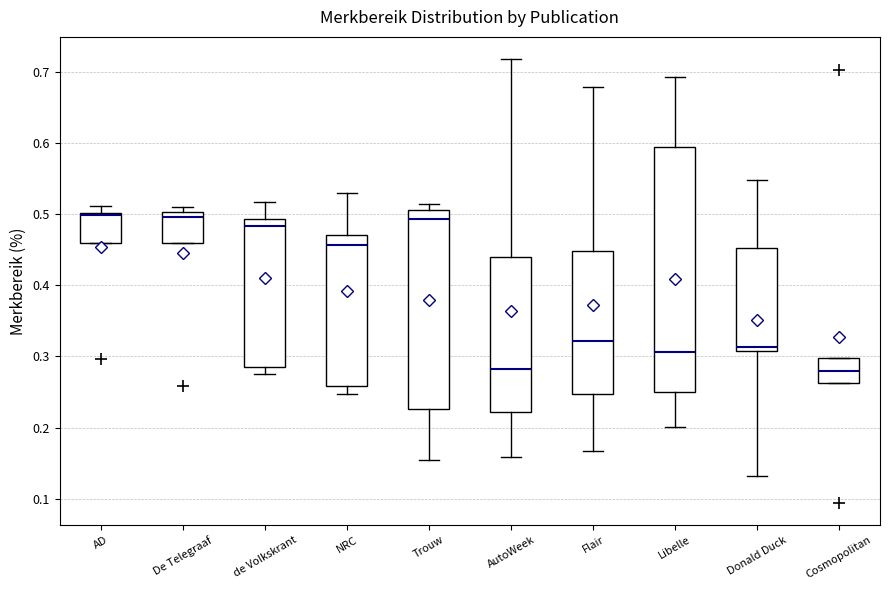

Reading left to right, read every box against the y-axis: the position of its median line, the range the box covers, and the ends of its whiskers. The values are not printed on the chart, so give them approximately, as read against the axis.

AD: median 0.50, box 0.46 to 0.50, whiskers 0.46 to 0.51
De Telegraaf: median 0.50 (just below the box's upper edge), box 0.46 to 0.50, whiskers 0.46 to 0.51
de Volkskrant: median 0.48, box 0.28 to 0.49, whiskers 0.27 to 0.52
NRC: median 0.46, box 0.26 to 0.47, whiskers 0.25 to 0.53
Trouw: median 0.49, box 0.23 to 0.51, whiskers 0.15 to 0.51 (just above the box's upper edge)
AutoWeek: median 0.28, box 0.22 to 0.44, whiskers 0.16 to 0.72
Flair: median 0.32, box 0.25 to 0.45, whiskers 0.17 to 0.68
Libelle: median 0.31, box 0.25 to 0.59, whiskers 0.20 to 0.69
Donald Duck: median 0.31 (just above the box's lower edge), box 0.31 to 0.45, whiskers 0.13 to 0.55
Cosmopolitan: median 0.28, box 0.26 to 0.30, whiskers 0.26 to 0.30